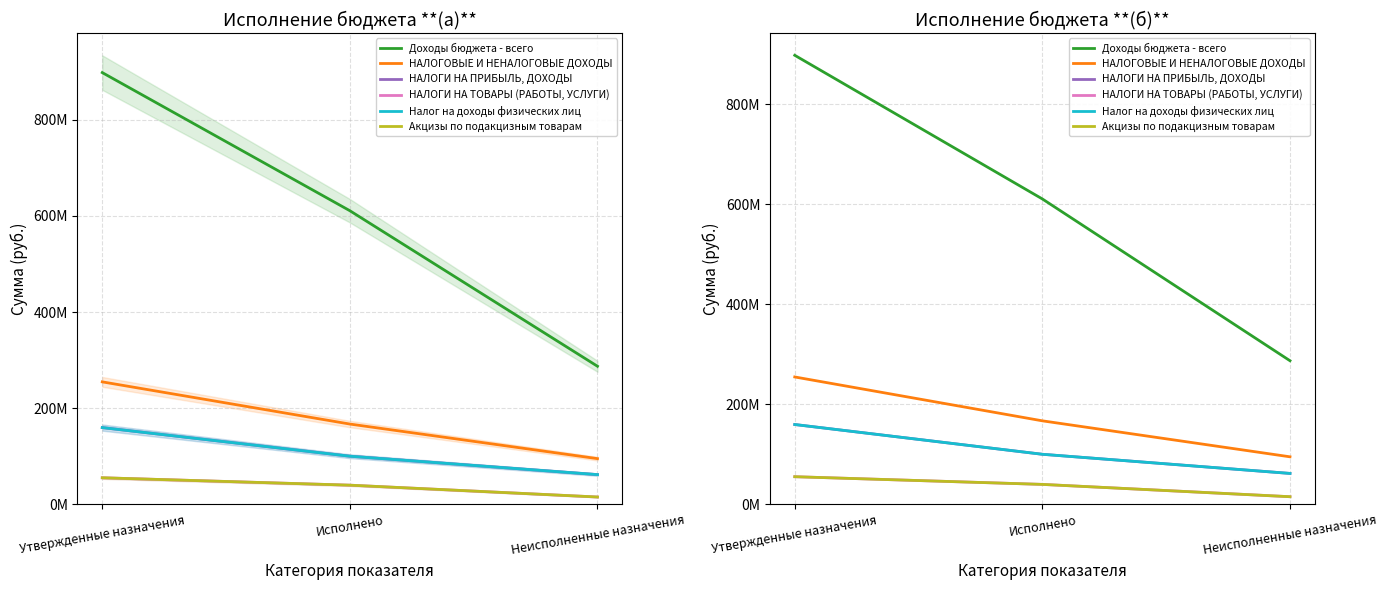

Is the value of Доходы бюджета - всего at Исполнено greater than the value of НАЛОГИ НА ТОВАРЫ (РАБОТЫ, УСЛУГИ) at Исполнено?

Yes